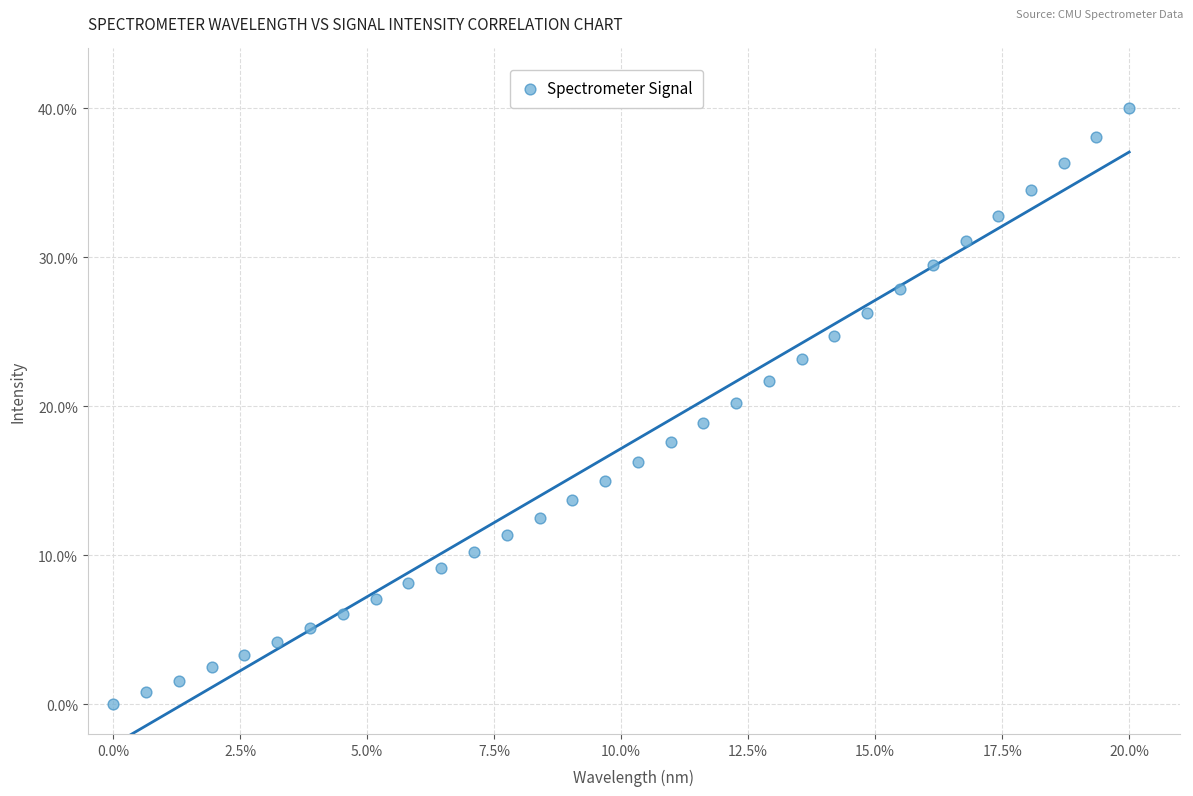

What is the range of Y values (max minus min)?

40.0